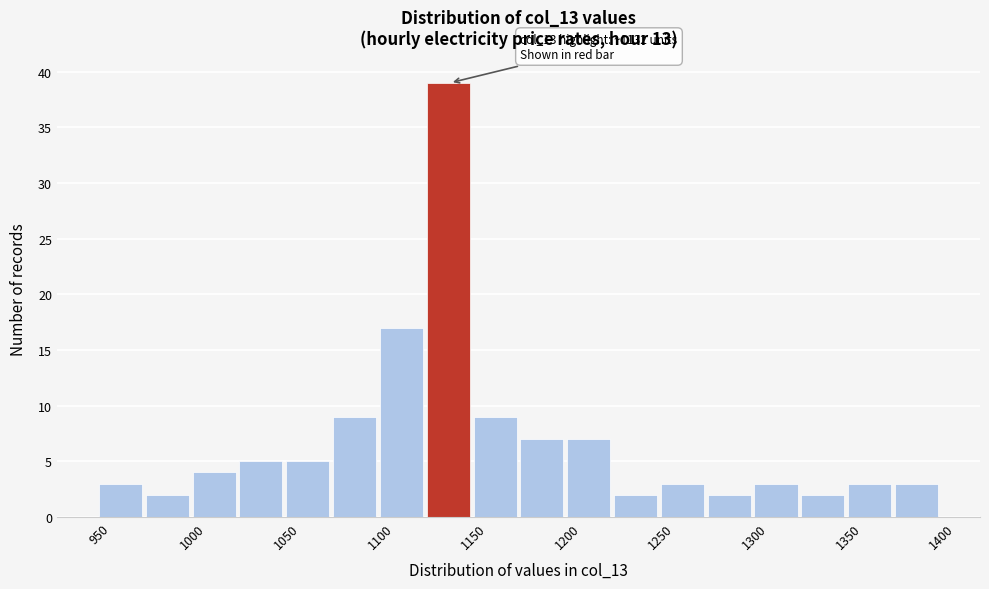

Which range on the x-axis has the tallest bar?

1125 to 1150